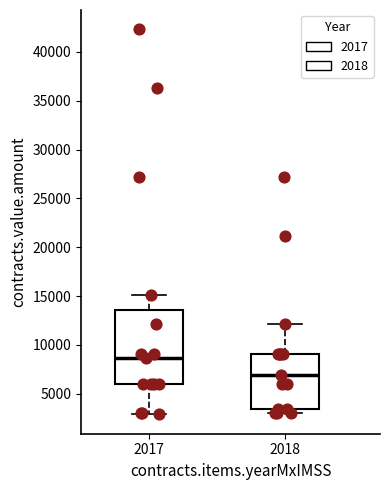

Where is the upper edge of the box at x = 2017 on the y-axis? The values are not printed on the chart, so give them approximately, as read against the axis.

13500